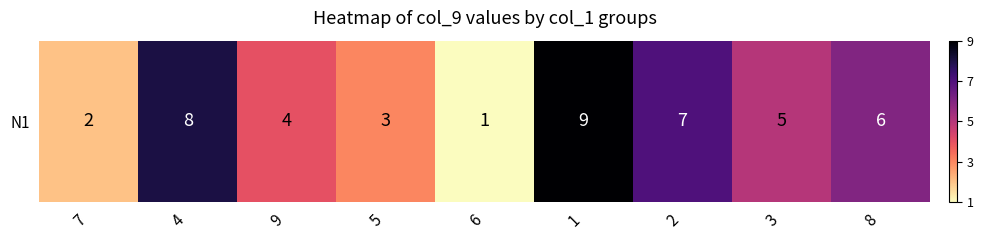

Which category has the lowest value across all series?

6